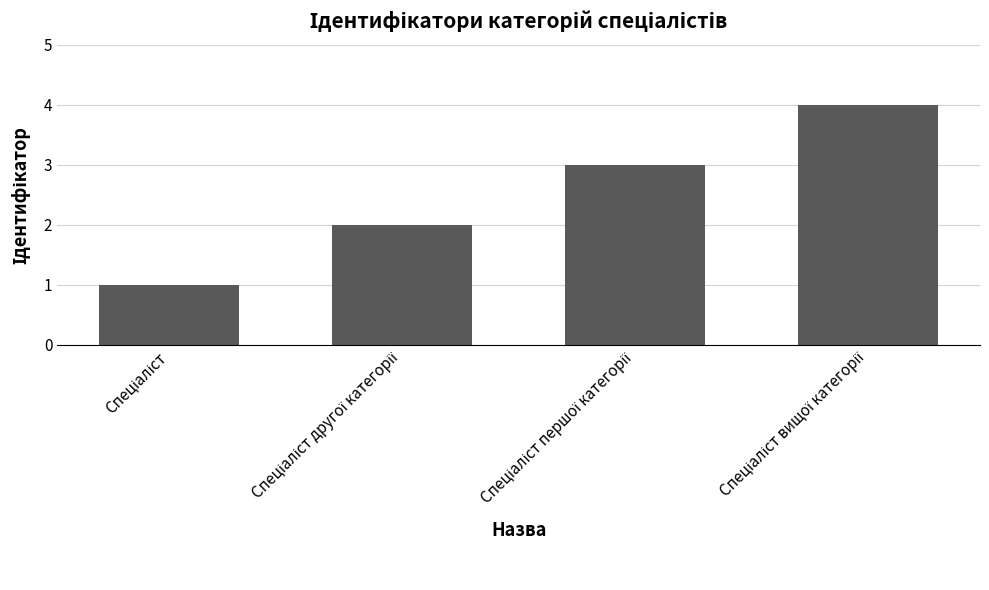

What is the smallest value displayed?

1